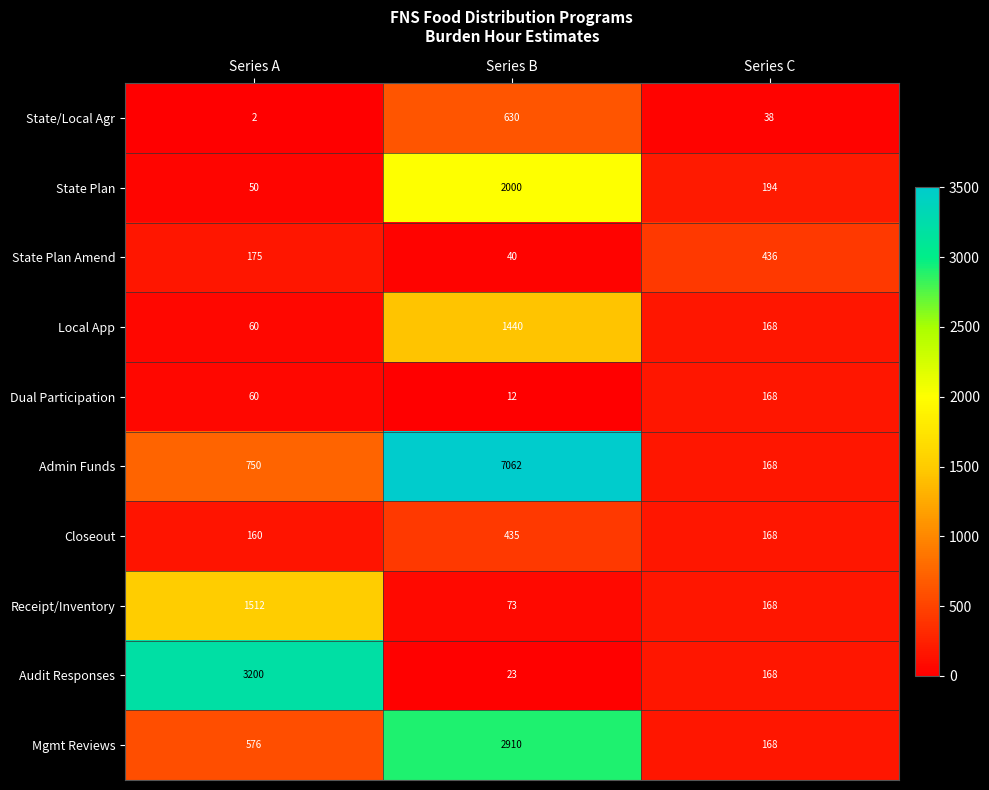

What is the approximate value of State/Local Agr at Series B?

630